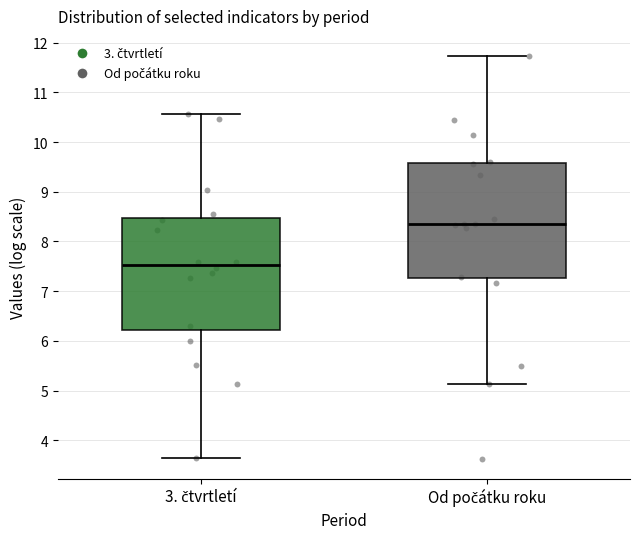

Reading left to right, transcribe this box plot: for each box, give where its median line is, the range the box spans, and where its two whiskers end, as read against the y-axis. The values are not printed on the chart, so give them approximately, as read against the axis.

3. čtvrtletí: median 7.5, box 6.2 to 8.5, whiskers 3.6 to 10.6
Od počátku roku: median 8.4, box 7.3 to 9.6, whiskers 5.1 to 11.7